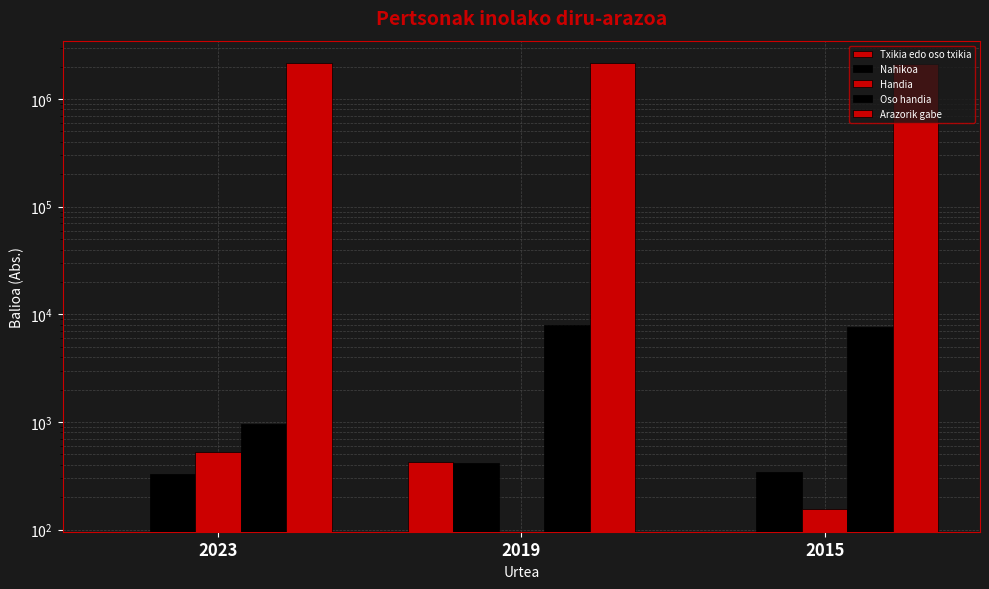

How many values in the Nahikoa series exceed 346?

2